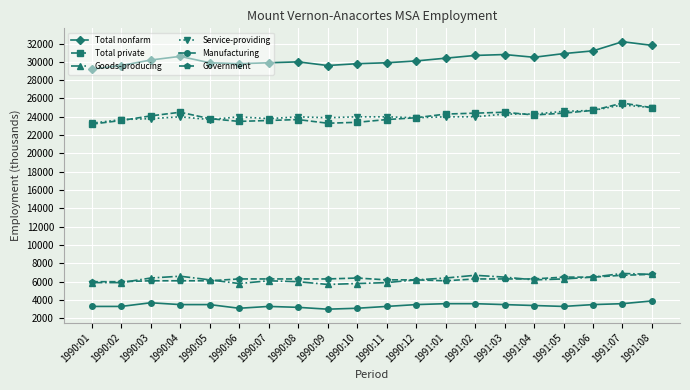

What is the total value across all series at 1991:06?

97100